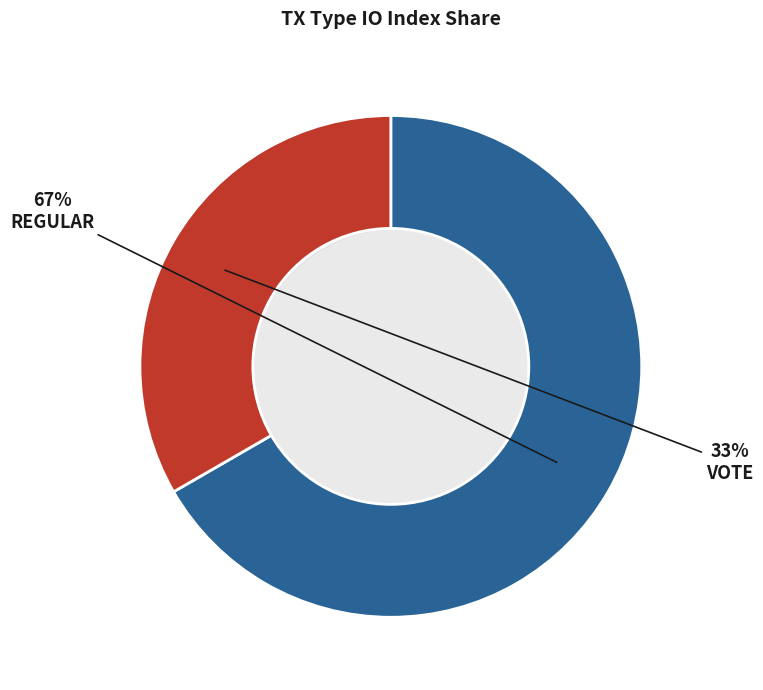

Approximately how many times larger is the value at Vote compared to Regular?

0.5